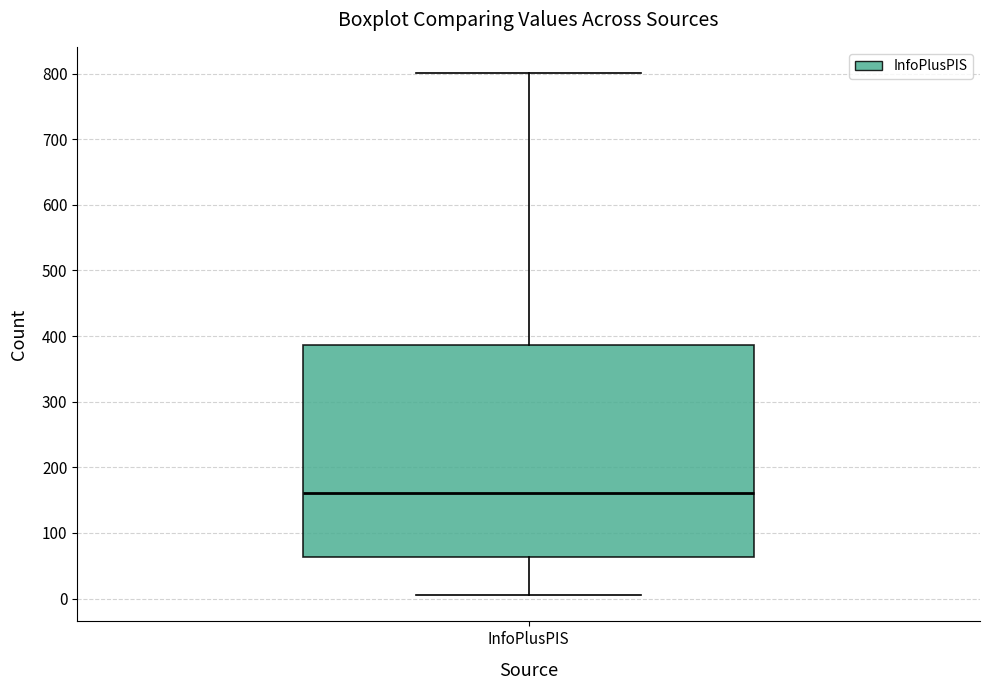

Transcribe this box plot: give where the median line is, the range the box spans, and where the two whiskers end, as read against the y-axis. The values are not printed on the chart, so give them approximately, as read against the axis.

median 160, box 60 to 390, whiskers 10 to 800